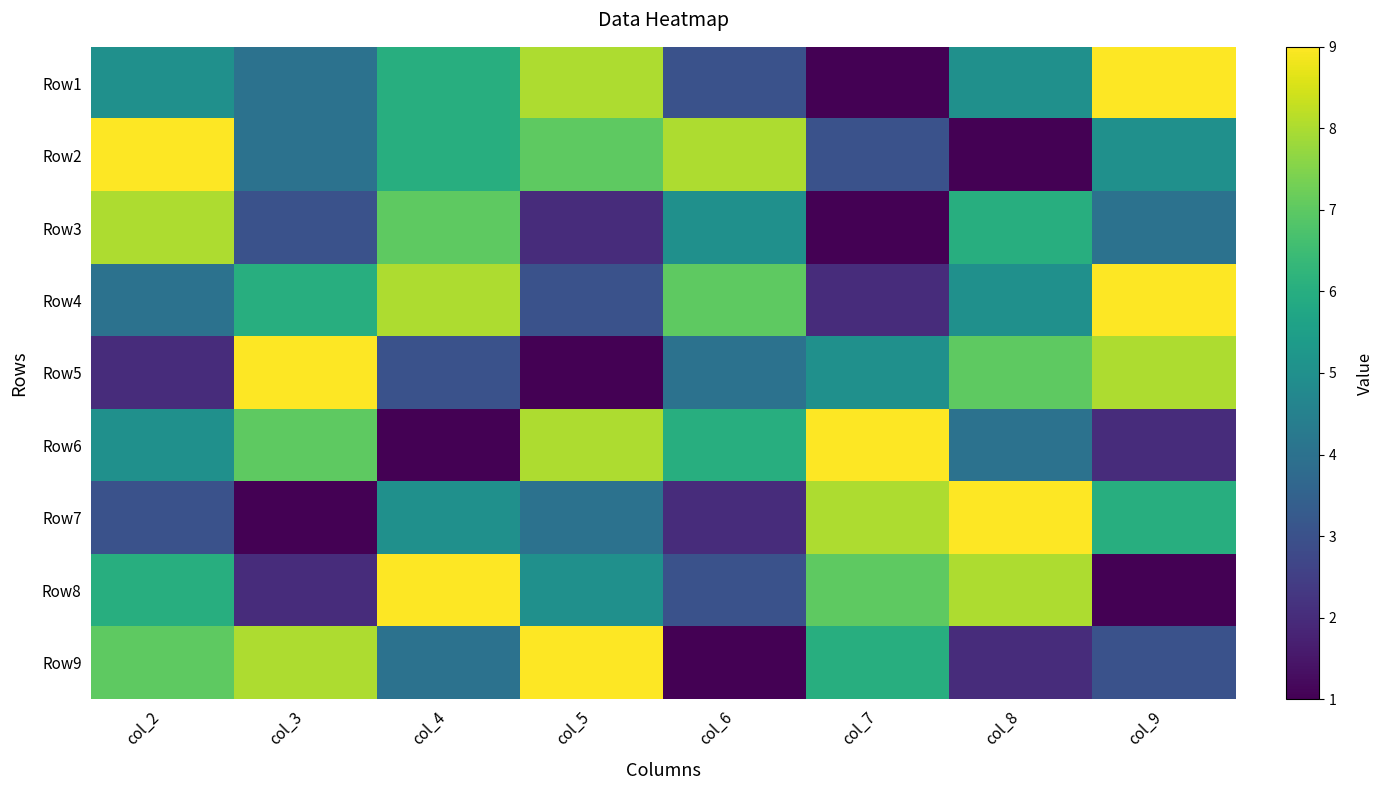

At col_2, list the series in order from largest to smallest.

Row2, Row3, Row9, Row8, Row1, Row6, Row4, Row7, Row5